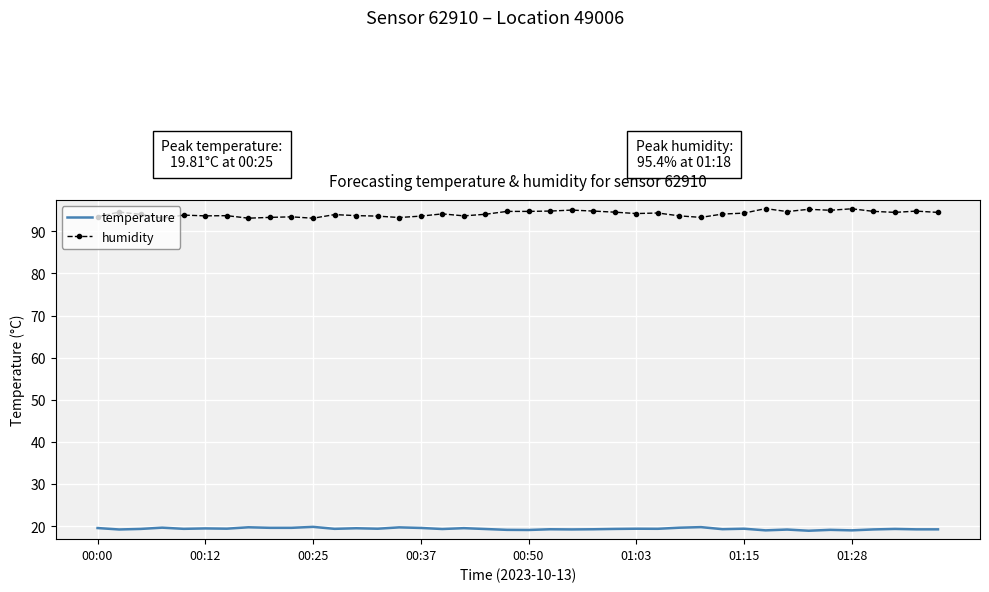

List the series in order of their peak value, highest first.

humidity, temperature